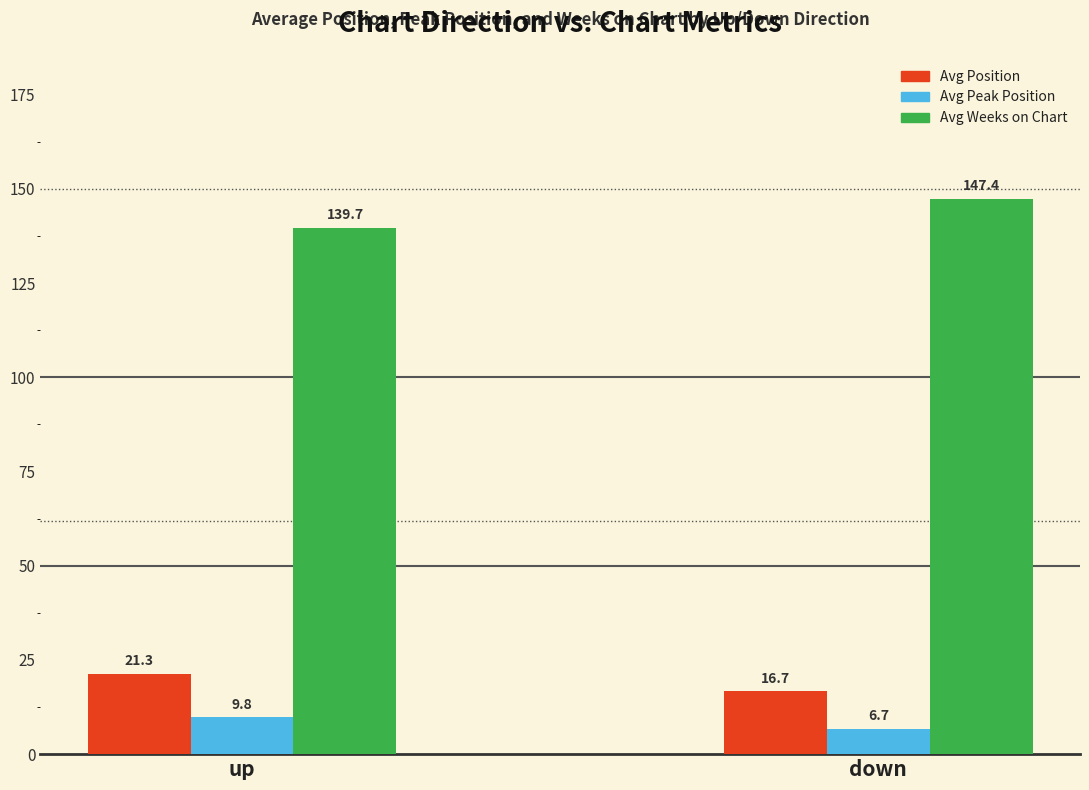

At which label is Avg Weeks on Chart closest to 143?

up